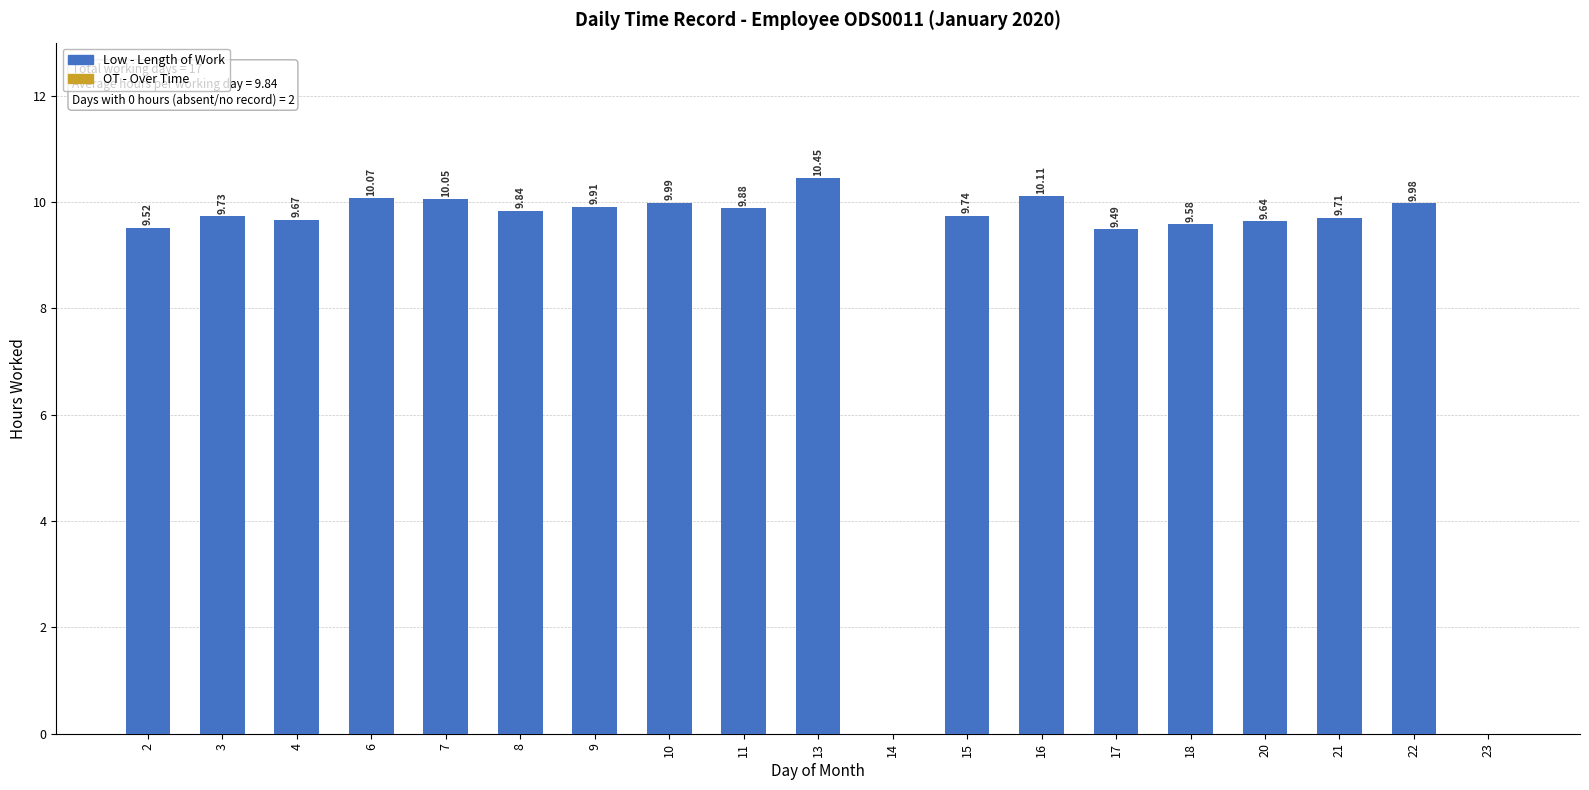

What is the sum of the values at 23 and 2?

9.5